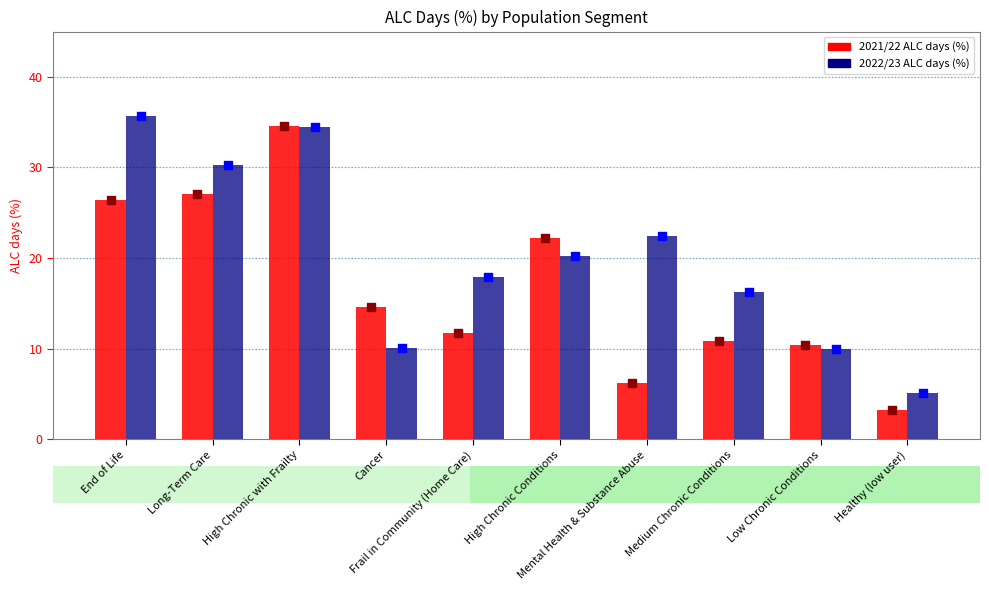

At how many categories does at least one series exceed 18?

5